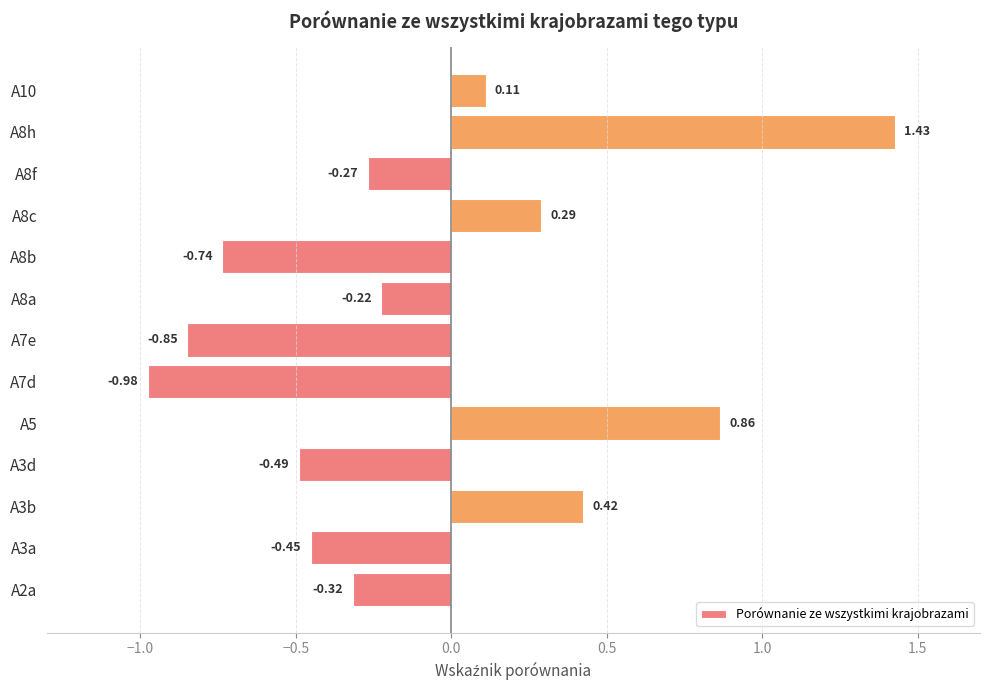

Are the bars grouped side by side (vs. stacked)?

No